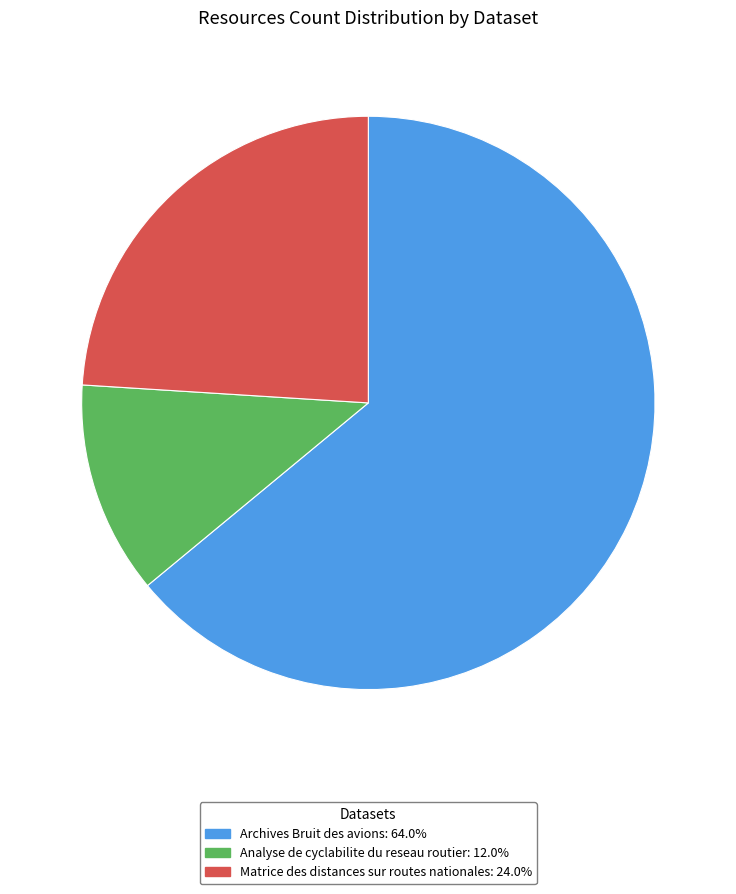

Is it true that Matrice des distances sur routes nationales is 12% of the pie?

False